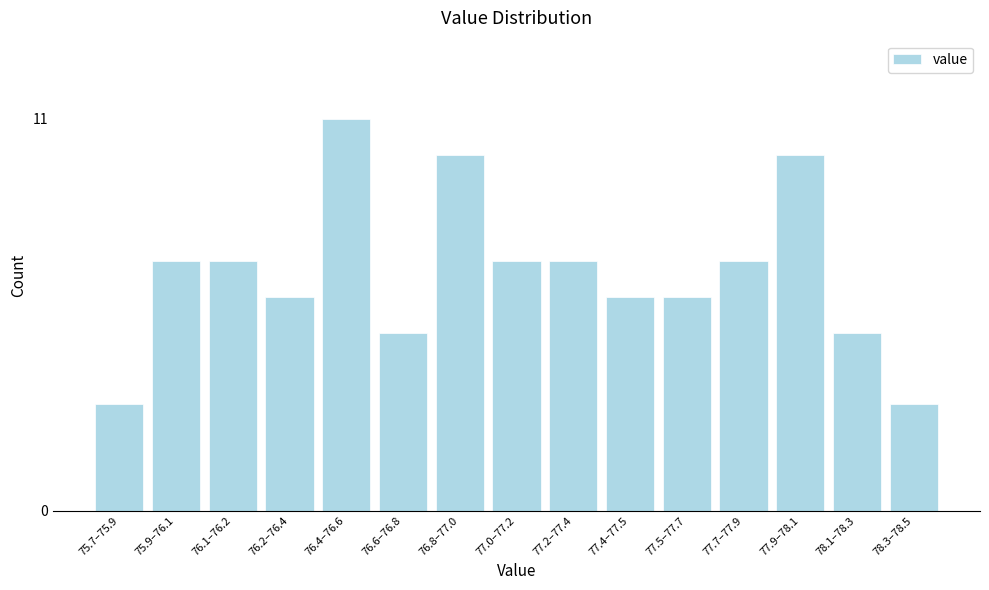

Reading right to left, list all the values displayed in this chart.

3	5	10	7	6	6	7	7	10	5	11	6	7	7	3